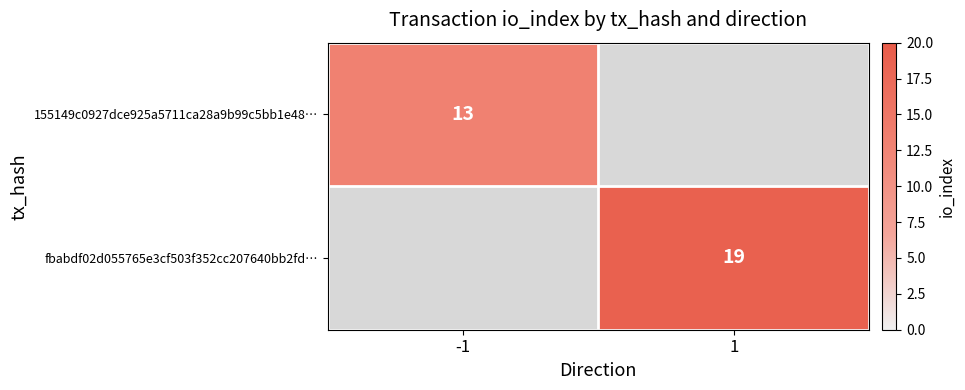

Is it true that 155149c0927dce925a5711ca28a9b99c5bb1e48… equals 21 at -1?

False